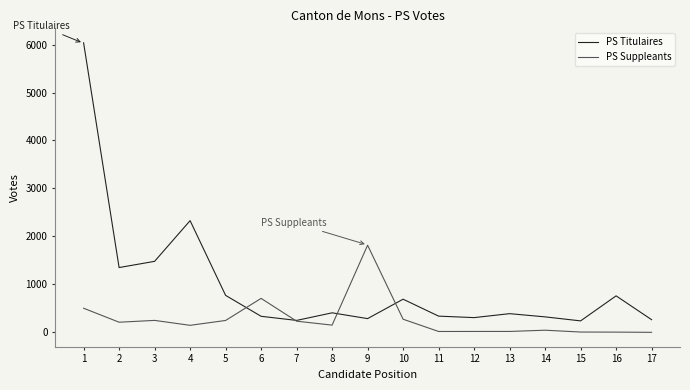

List the series in order of their peak value, highest first.

PS Titulaires, PS Suppleants